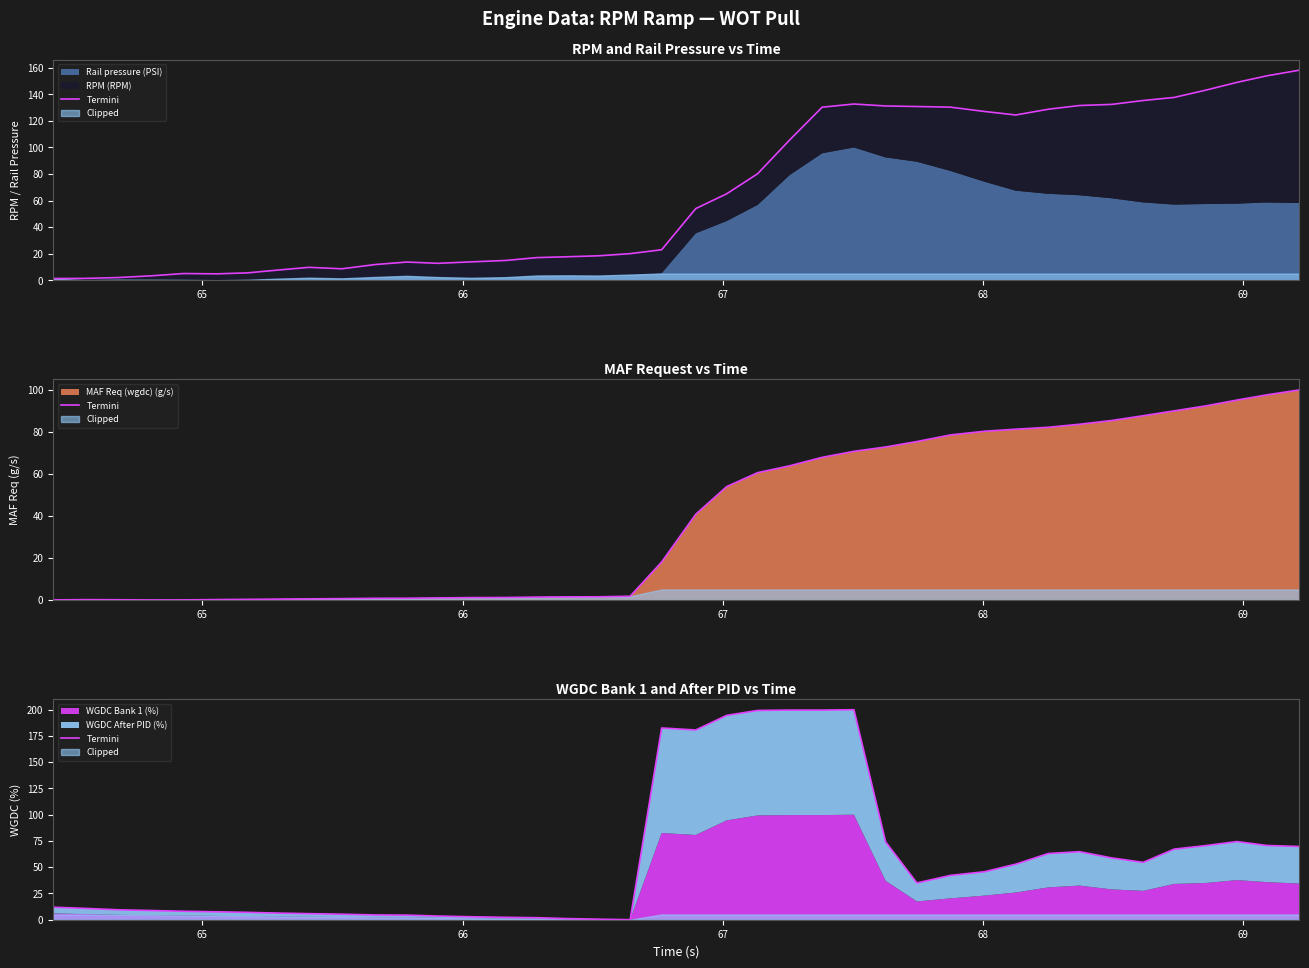

How many positive values are there?

39